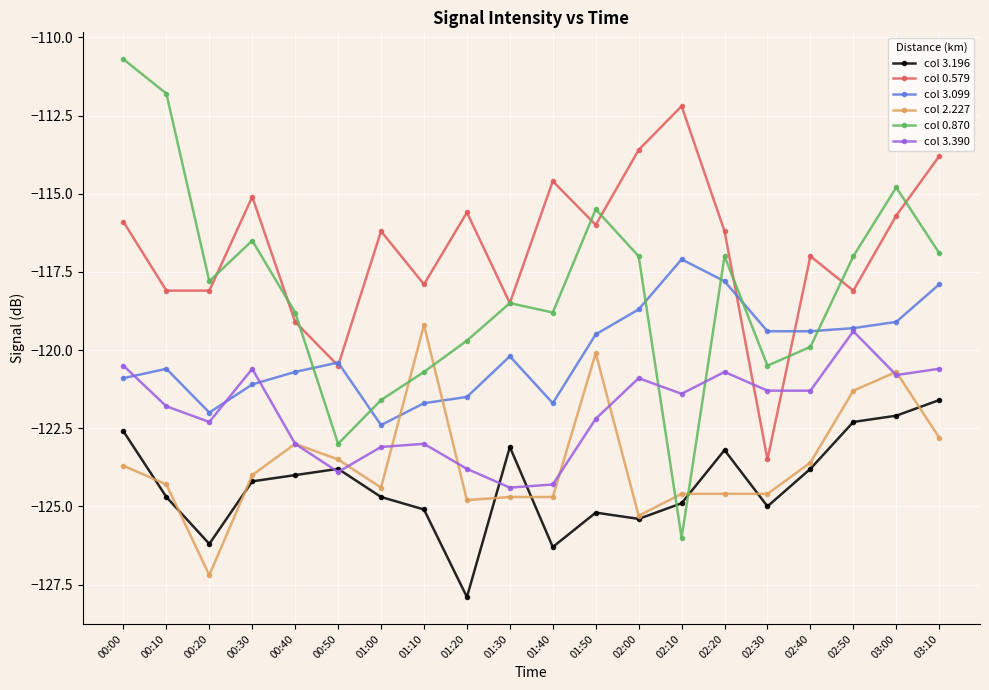

Does the chart display data point markers on the line(s)?

Yes